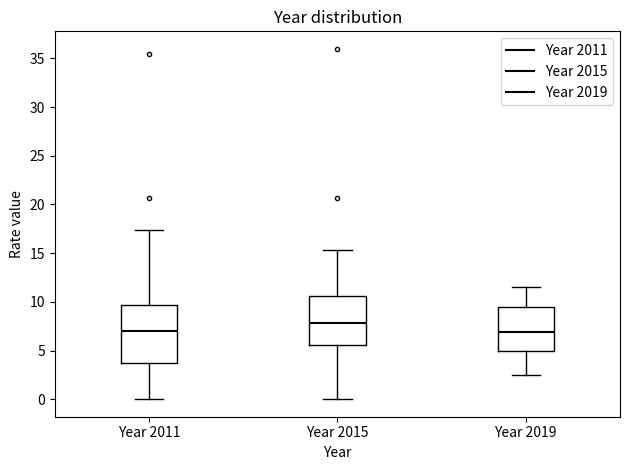

Which box's median line is the highest?

Year 2015